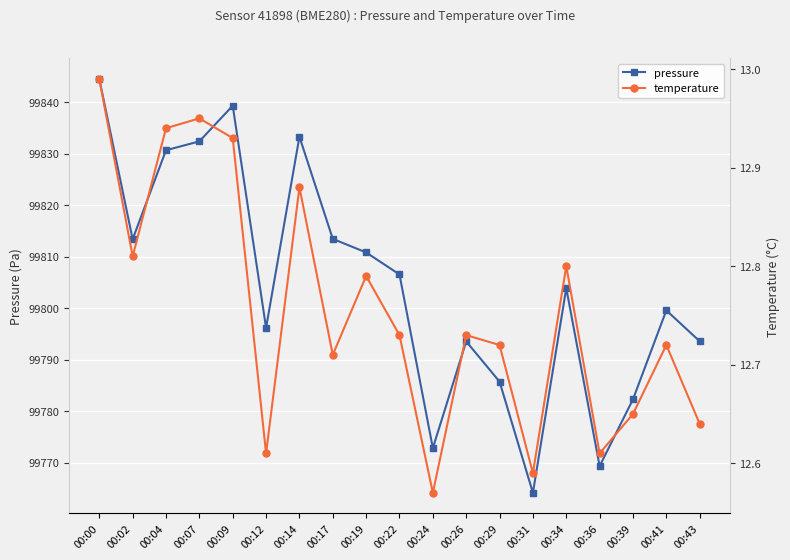

Reading left to right, list all the values displayed in this chart.

pressure: 00:00=99844.5	00:02=99813.4	00:04=99830.7	00:07=99832.4	00:09=99839.3	00:12=99796.2	00:14=99833.3	00:17=99813.5	00:19=99810.8	00:22=99806.6	00:24=99772.8	00:26=99793.6	00:29=99785.8	00:31=99764.2	00:34=99803.9	00:36=99769.3	00:39=99782.3	00:41=99799.6	00:43=99793.6
temperature: 00:00=13.0	00:02=12.8	00:04=12.9	00:07=12.9	00:09=12.9	00:12=12.6	00:14=12.9	00:17=12.7	00:19=12.8	00:22=12.7	00:24=12.6	00:26=12.7	00:29=12.7	00:31=12.6	00:34=12.8	00:36=12.6	00:39=12.7	00:41=12.7	00:43=12.6